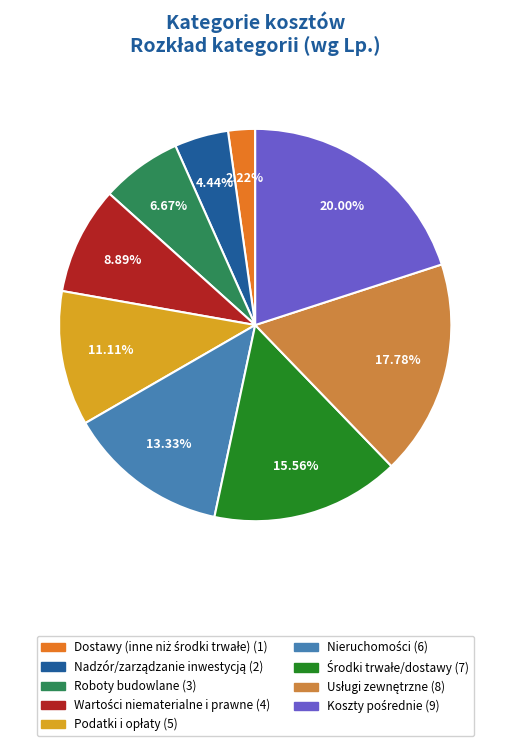

Is there a majority slice in this chart?

No